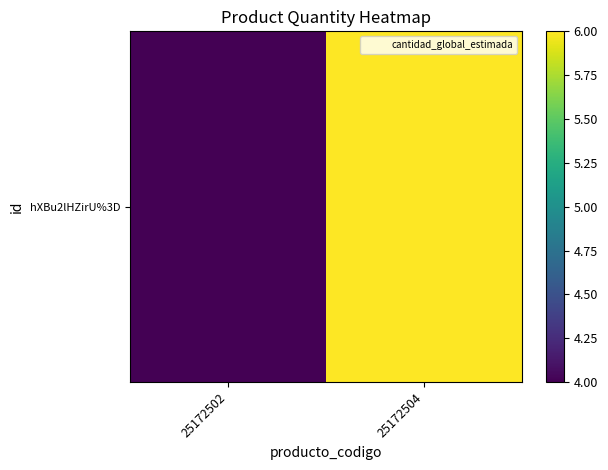

Which category has the highest value across all series?

25172504